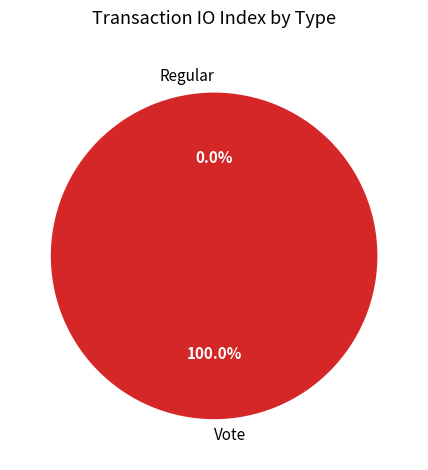

Which slice is the smallest?

tx_type_Regular